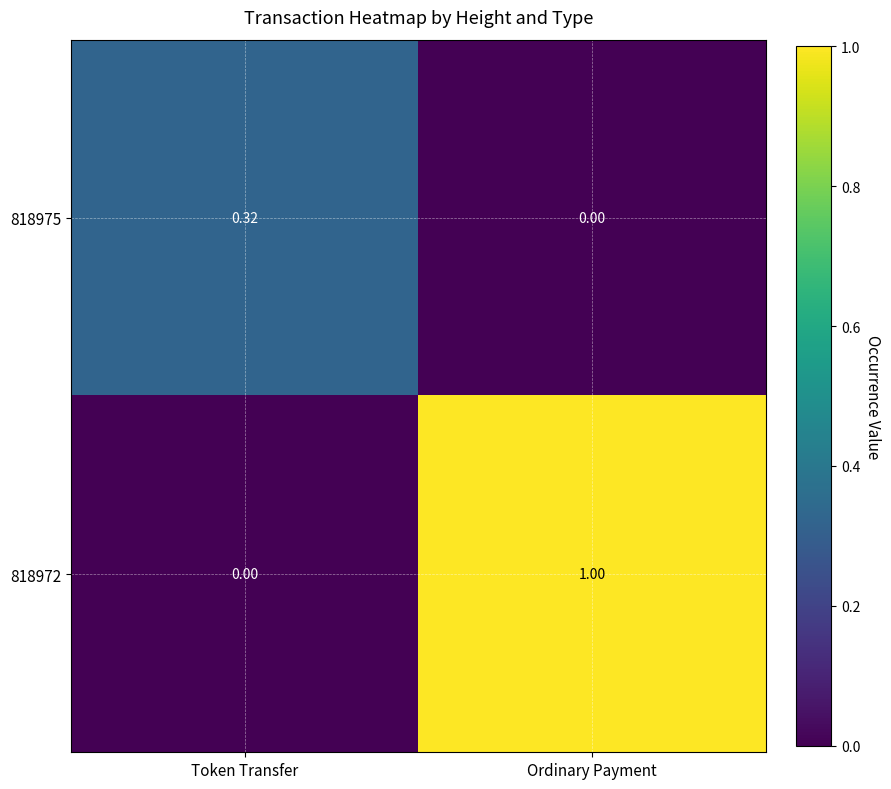

At how many categories does at least one series exceed 0?

2